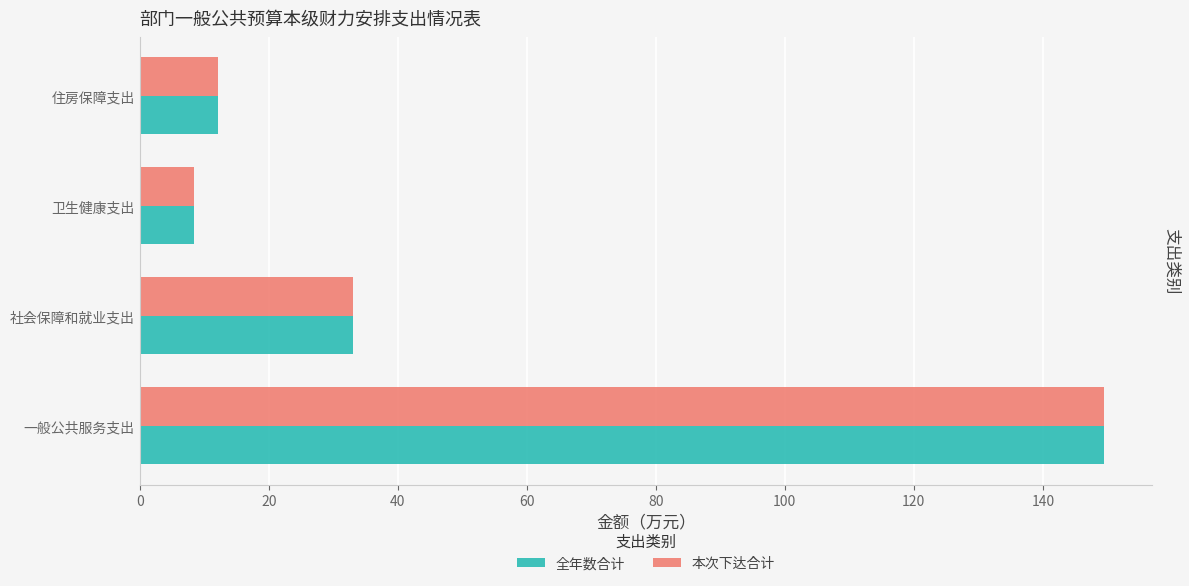

List the labels in order of 本次下达合计 value, largest first.

一般公共服务支出, 社会保障和就业支出, 住房保障支出, 卫生健康支出